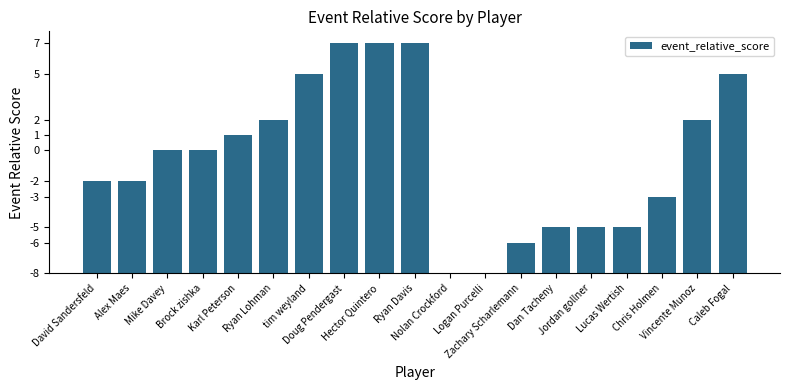

Rank the categories by value from highest to lowest.

Doug Pendergast, Hector Quintero, Ryan Davis, tim weyland, Caleb Fogal, Ryan Lohman, Vincente Munoz, Karl Peterson, Mike Davey, Brock zishka, David Sandersfeld, Alex Maes, Chris Holmen, Dan Tacheny, Jordan gollner, Lucas Wertish, Zachary Scharlemann, Nolan Crockford, Logan Purcelli